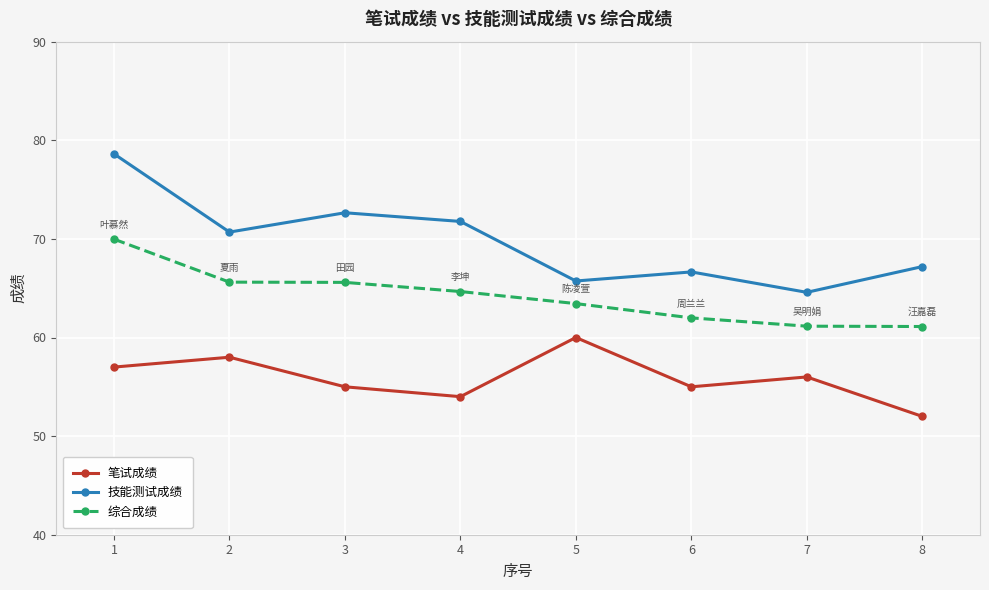

True or false: 综合成绩 has a value of 61.1 at 8.

True